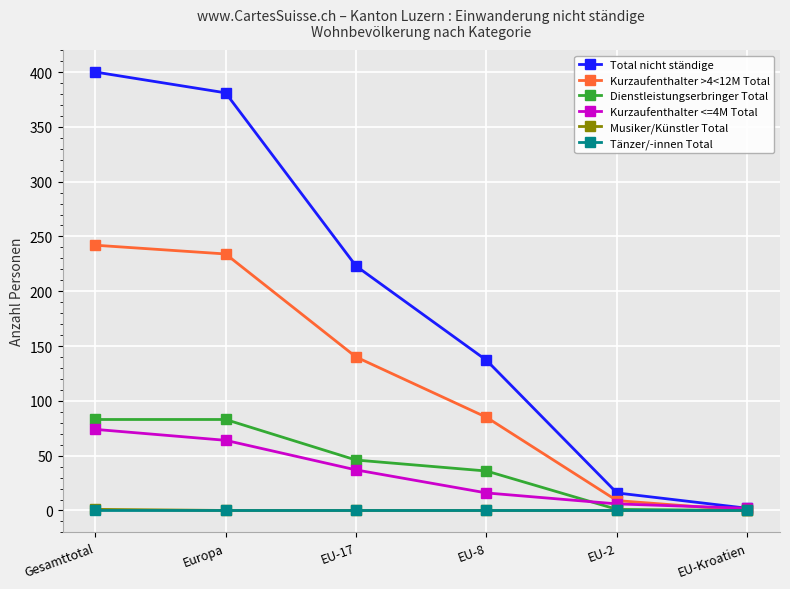

At how many categories does at least one series exceed 206?

3